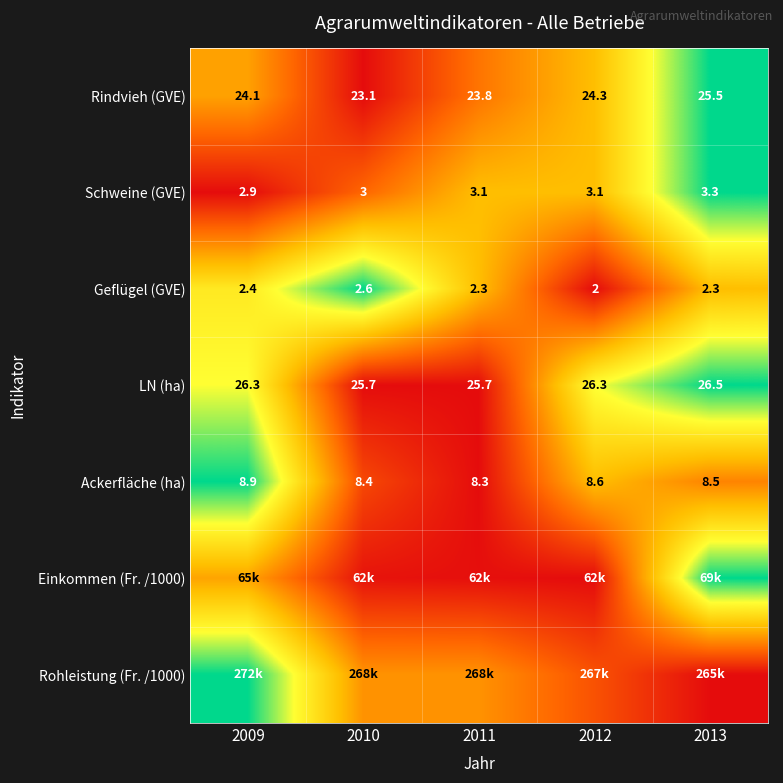

Is the value of Rindvieh (GVE) at 2010 greater than the value of LN (ha) at 2009?

No